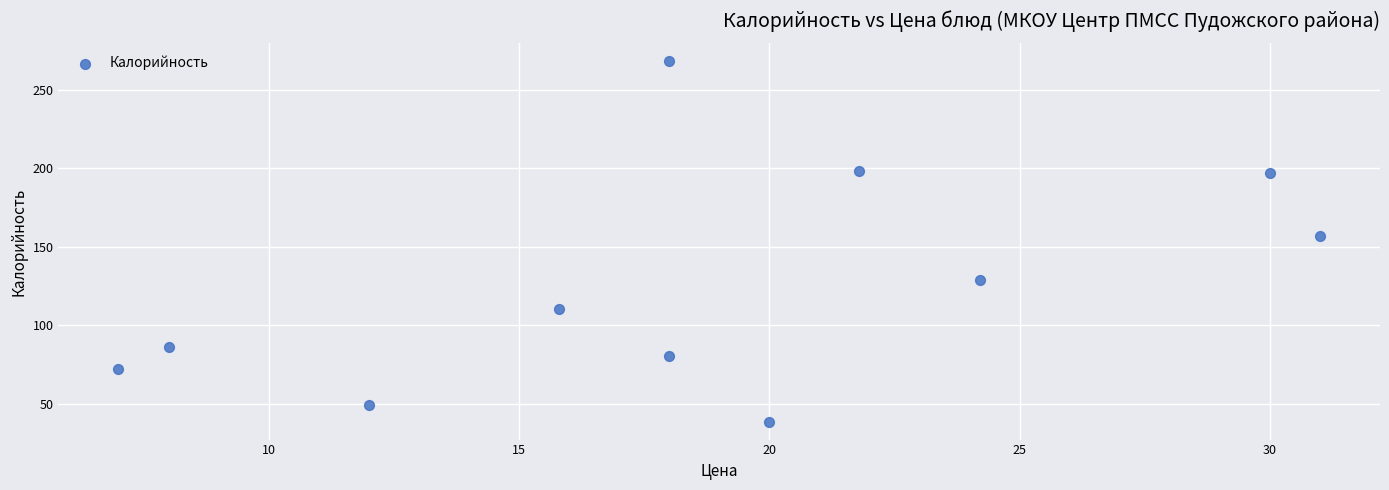

What is the average Y value?

126.1